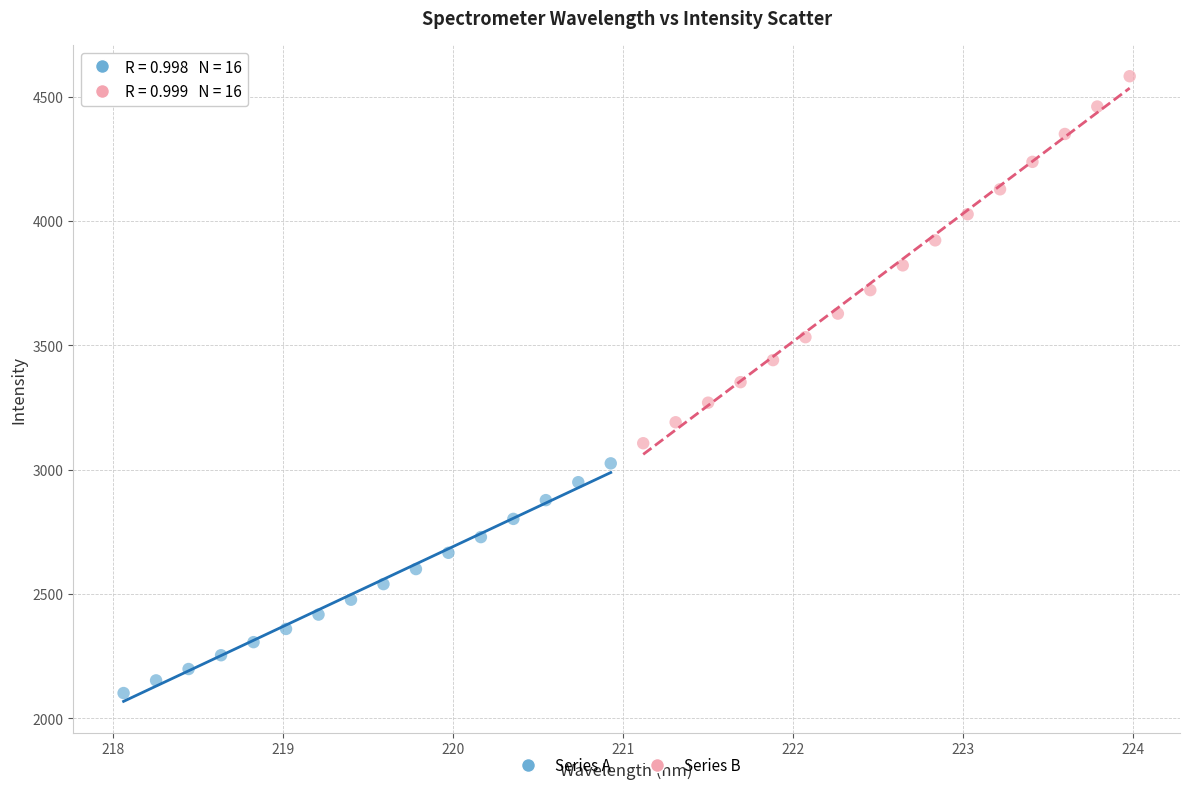

Which series has the widest spread of Y values?

Series B